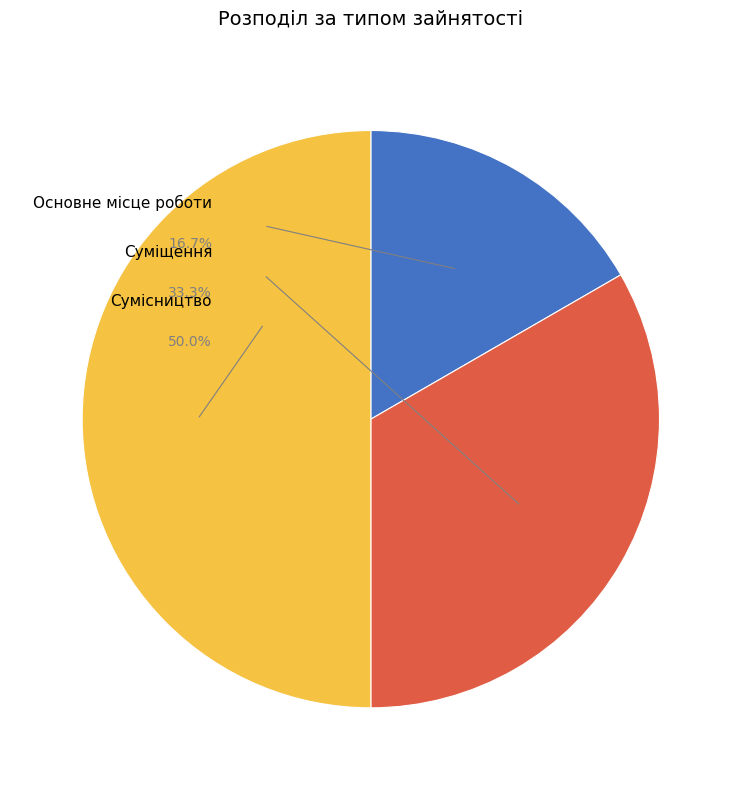

Rank the categories by value from lowest to highest.

Основне місце роботи, Суміщення, Сумісництво